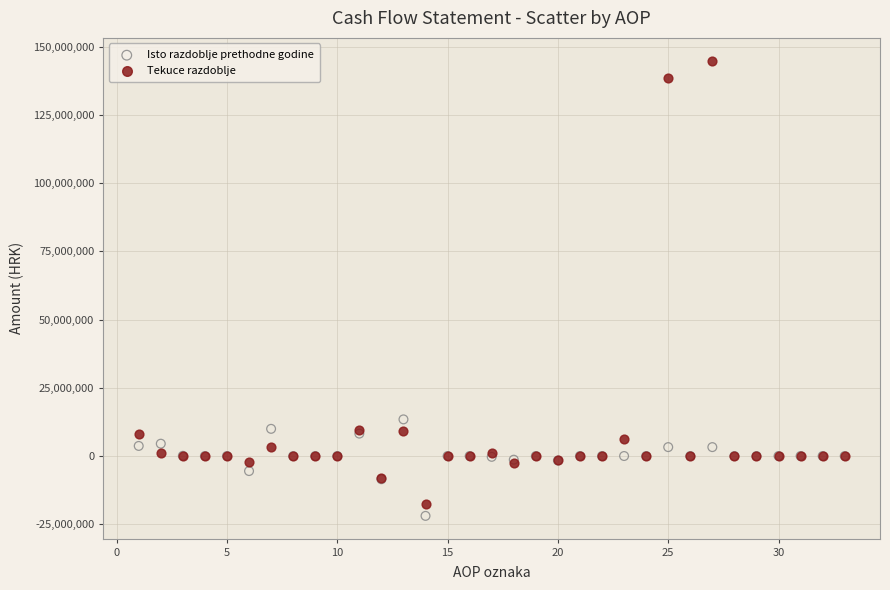

Which series contains the lowest Y value?

Isto razdoblje prethodne godine